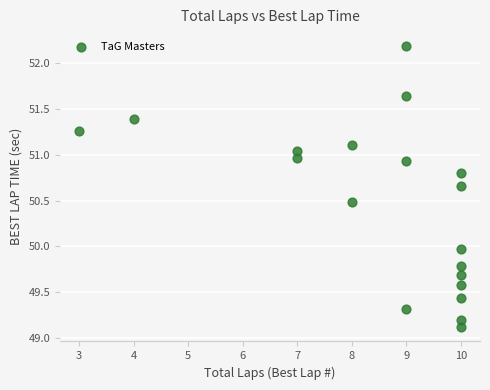

What is the range of X values (max minus min)?

7.0